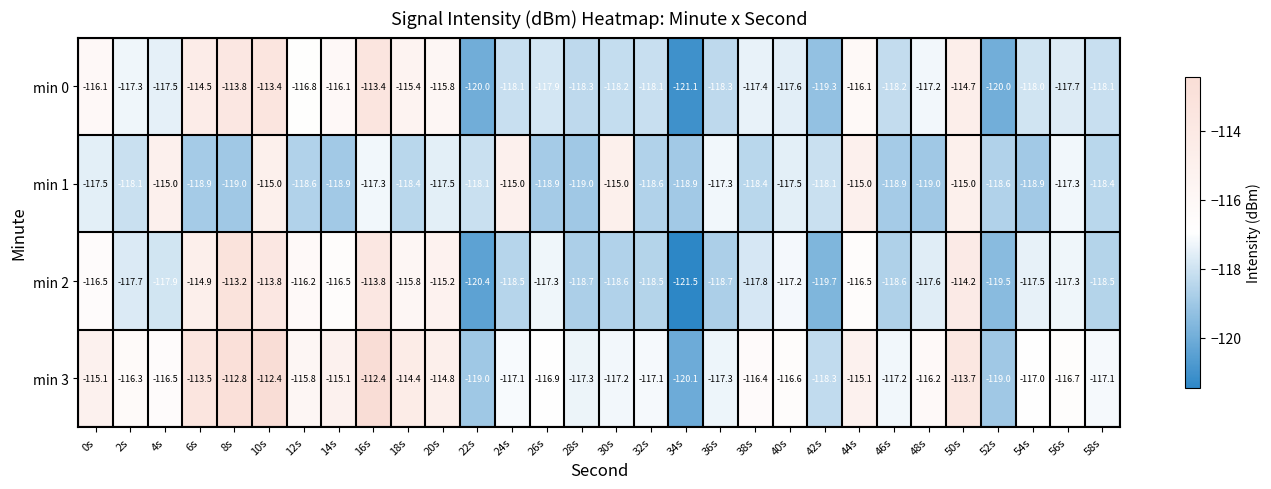

What is the minimum value shown in the chart?

-121.5